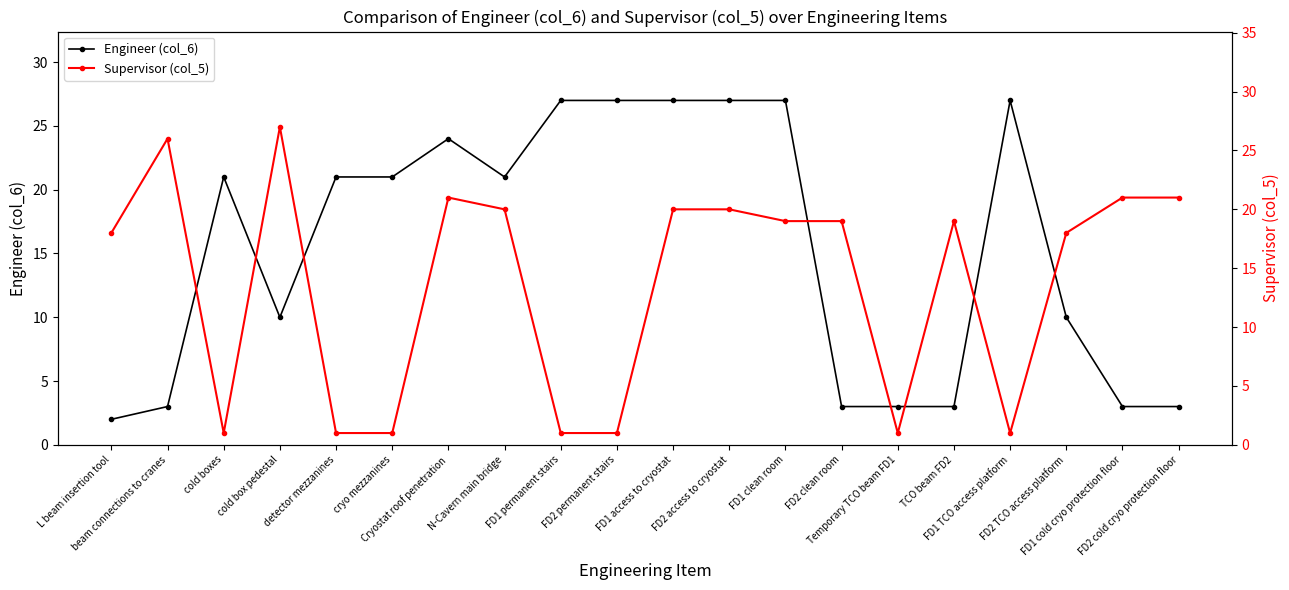

Which series has the largest total across all categories?

Engineer (col_6)